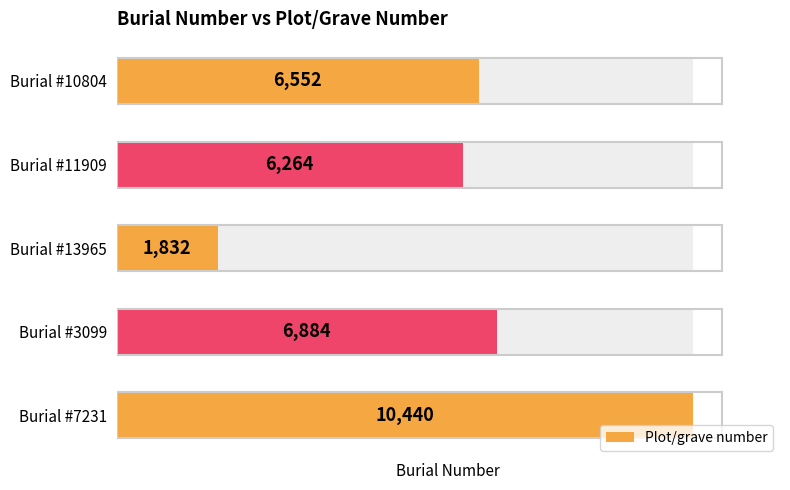

True or false: the data shows 10440 at Burial #7231.

True